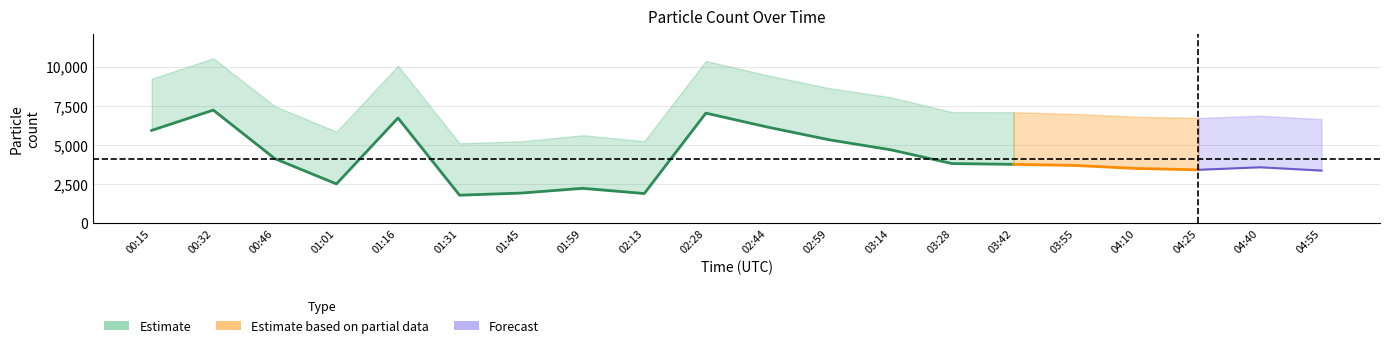

True or false: N10 has a value of 10055.4 at 01:16.

True